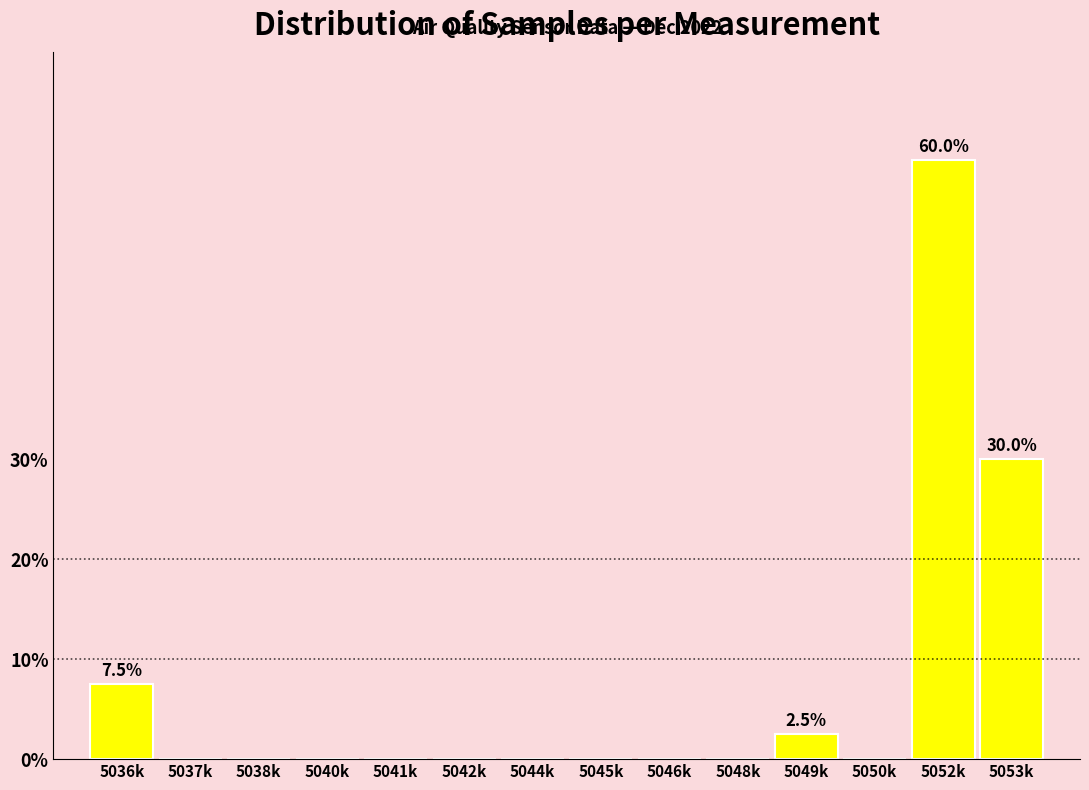

Reading right to left, transcribe all the data shown in this chart.

5053k=30.0	5052k=60.0	5050k=0.0	5049k=2.5	5048k=0.0	5046k=0.0	5045k=0.0	5044k=0.0	5042k=0.0	5041k=0.0	5040k=0.0	5038k=0.0	5037k=0.0	5036k=7.5